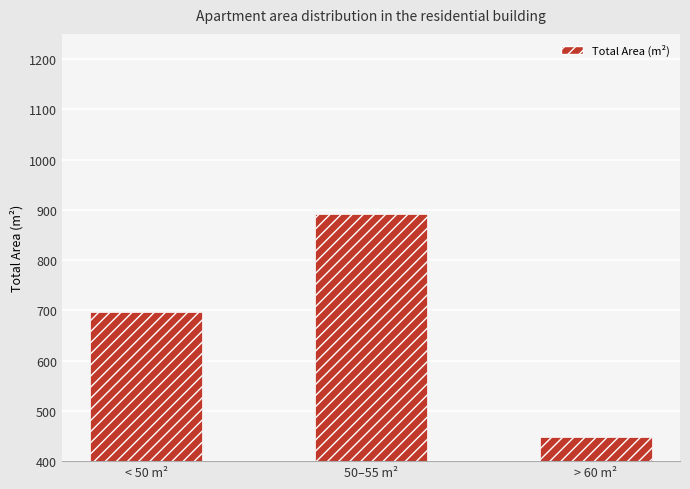

Rank the categories by value from highest to lowest.

50–55 m², < 50 m², > 60 m²